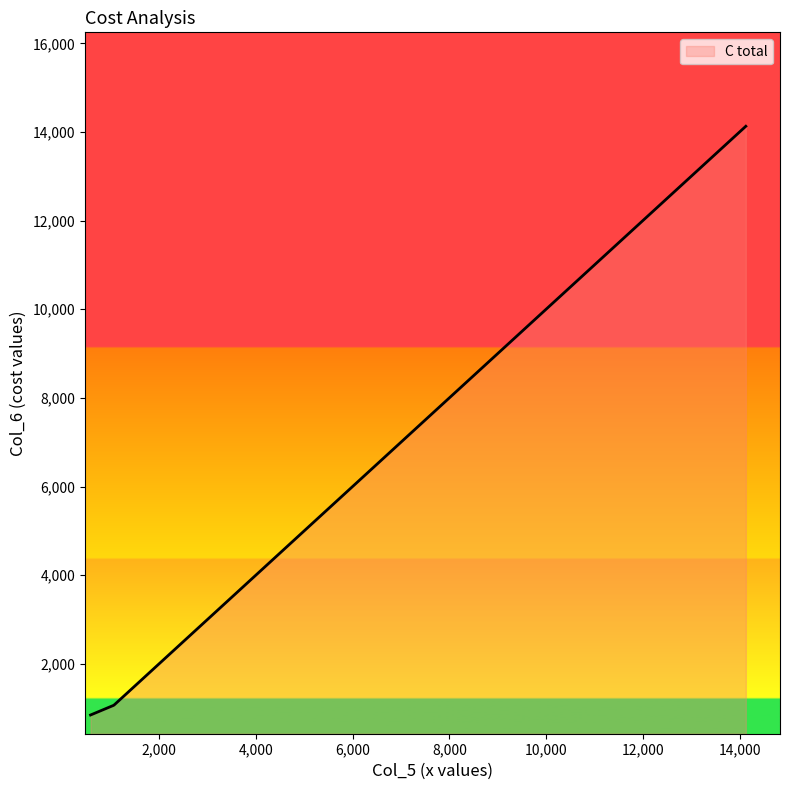

True or false: the data has more than 1 interior local peaks.

False